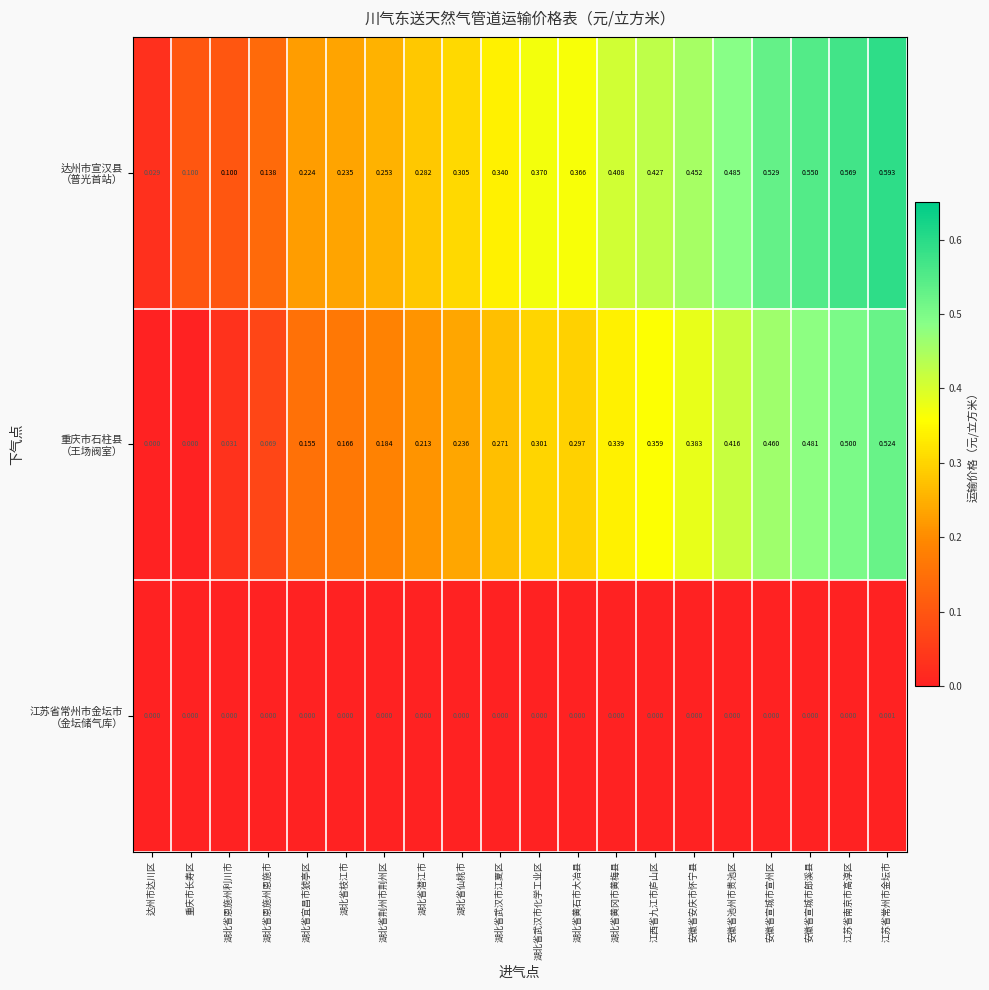

At which category is the sum across all series the highest?

江苏省常州市金坛市